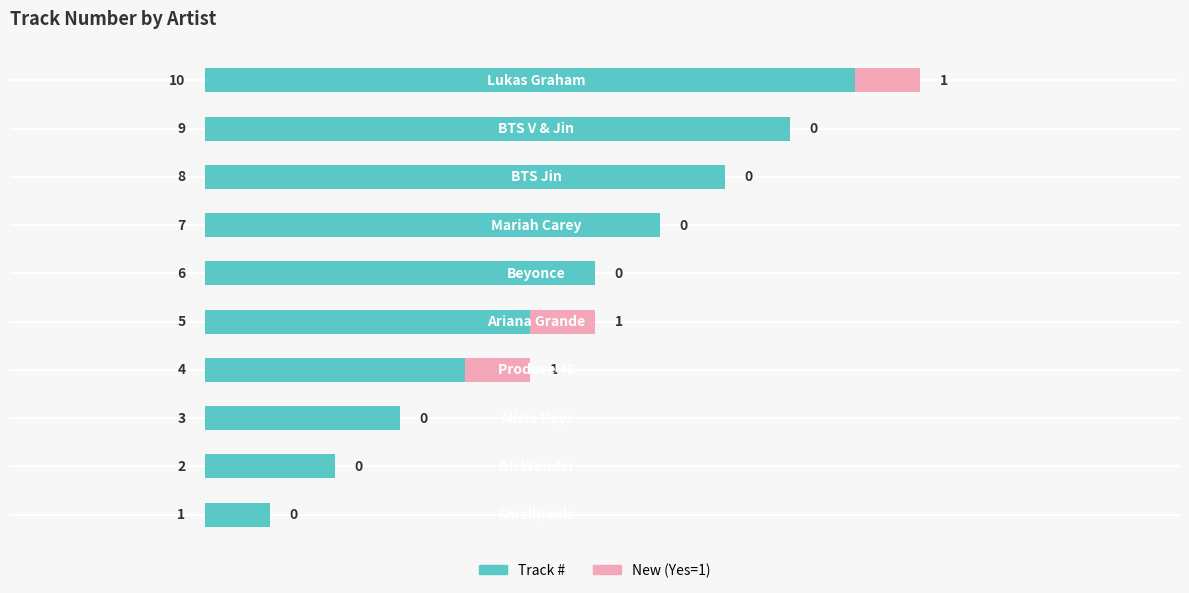

What is the maximum value for Track #?

10